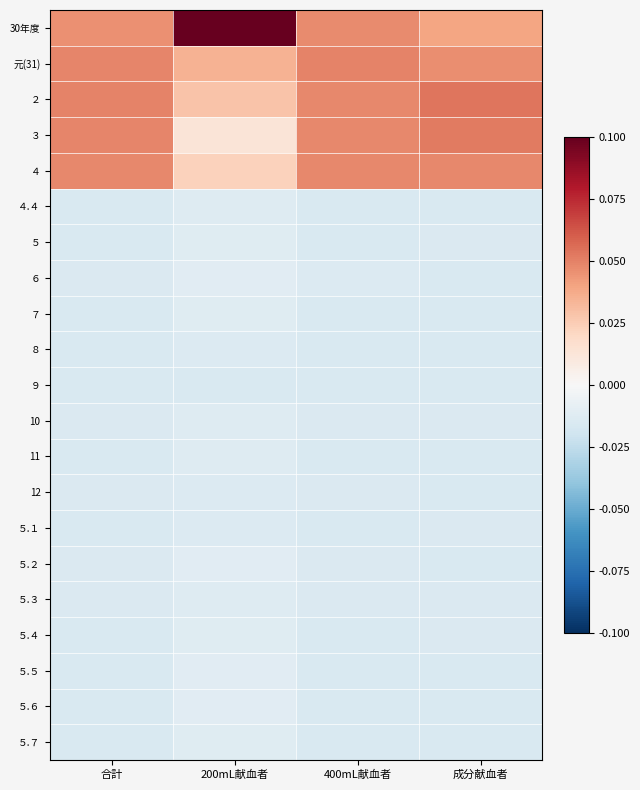

Reading left to right, extract all data points from this chart.

30年度: 合計=0.0	200mL献血者=0.1	400mL献血者=0.0	成分献血者=0.0
元(31): 合計=0.0	200mL献血者=0.0	400mL献血者=0.0	成分献血者=0.0
２: 合計=0.0	200mL献血者=0.0	400mL献血者=0.0	成分献血者=0.1
３: 合計=0.0	200mL献血者=0.0	400mL献血者=0.0	成分献血者=0.1
４: 合計=0.0	200mL献血者=0.0	400mL献血者=0.0	成分献血者=0.0
４.４: 合計=-0.0	200mL献血者=-0.0	400mL献血者=-0.0	成分献血者=-0.0
５: 合計=-0.0	200mL献血者=-0.0	400mL献血者=-0.0	成分献血者=-0.0
６: 合計=-0.0	200mL献血者=-0.0	400mL献血者=-0.0	成分献血者=-0.0
７: 合計=-0.0	200mL献血者=-0.0	400mL献血者=-0.0	成分献血者=-0.0
８: 合計=-0.0	200mL献血者=-0.0	400mL献血者=-0.0	成分献血者=-0.0
９: 合計=-0.0	200mL献血者=-0.0	400mL献血者=-0.0	成分献血者=-0.0
10: 合計=-0.0	200mL献血者=-0.0	400mL献血者=-0.0	成分献血者=-0.0
11: 合計=-0.0	200mL献血者=-0.0	400mL献血者=-0.0	成分献血者=-0.0
12: 合計=-0.0	200mL献血者=-0.0	400mL献血者=-0.0	成分献血者=-0.0
５.１: 合計=-0.0	200mL献血者=-0.0	400mL献血者=-0.0	成分献血者=-0.0
５.２: 合計=-0.0	200mL献血者=-0.0	400mL献血者=-0.0	成分献血者=-0.0
５.３: 合計=-0.0	200mL献血者=-0.0	400mL献血者=-0.0	成分献血者=-0.0
５.４: 合計=-0.0	200mL献血者=-0.0	400mL献血者=-0.0	成分献血者=-0.0
５.５: 合計=-0.0	200mL献血者=-0.0	400mL献血者=-0.0	成分献血者=-0.0
５.６: 合計=-0.0	200mL献血者=-0.0	400mL献血者=-0.0	成分献血者=-0.0
５.７: 合計=-0.0	200mL献血者=-0.0	400mL献血者=-0.0	成分献血者=-0.0